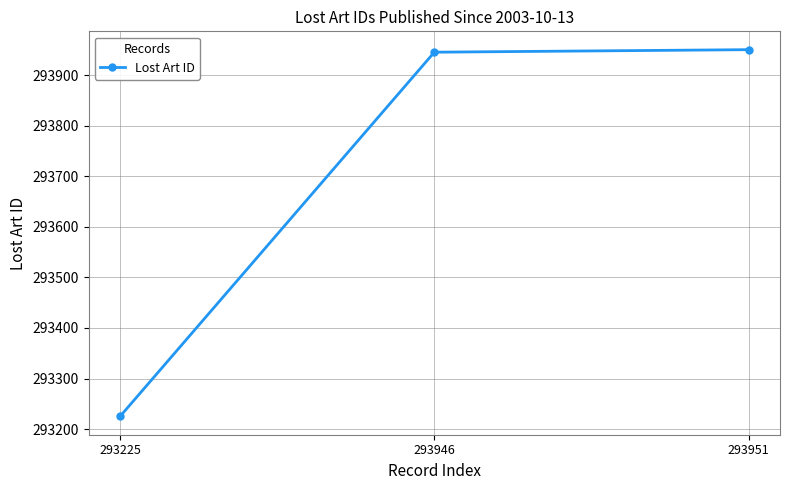

What is the average value?

293707